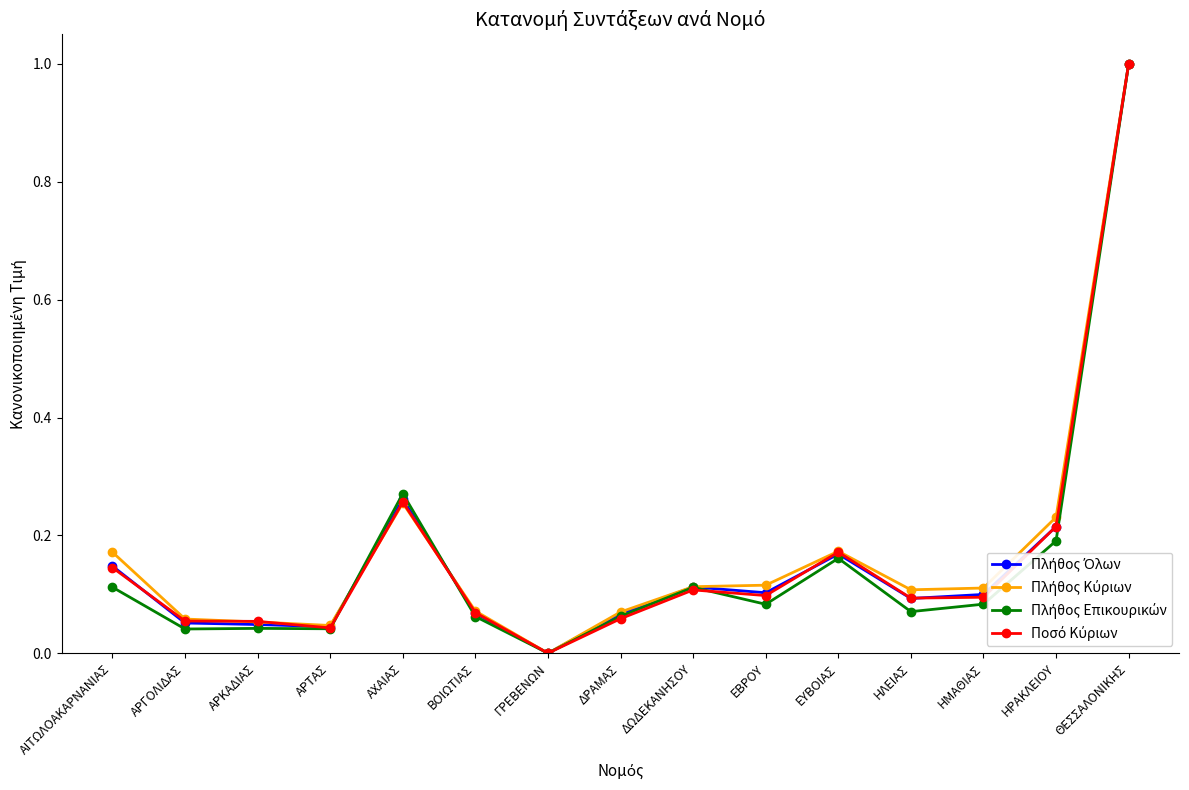

What is the label of the 8th point from the left?

ΔΡΑΜΑΣ